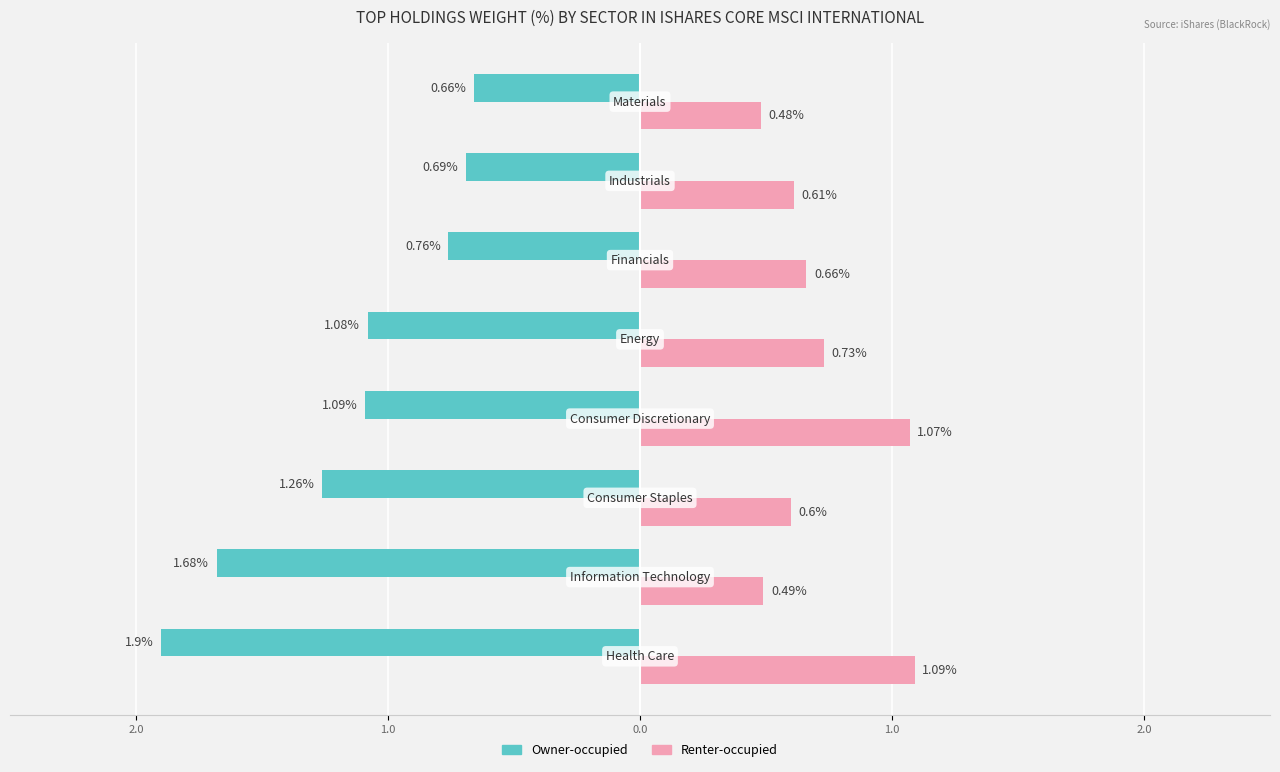

What are all the series names shown in the legend?

Owner-occupied, Renter-occupied